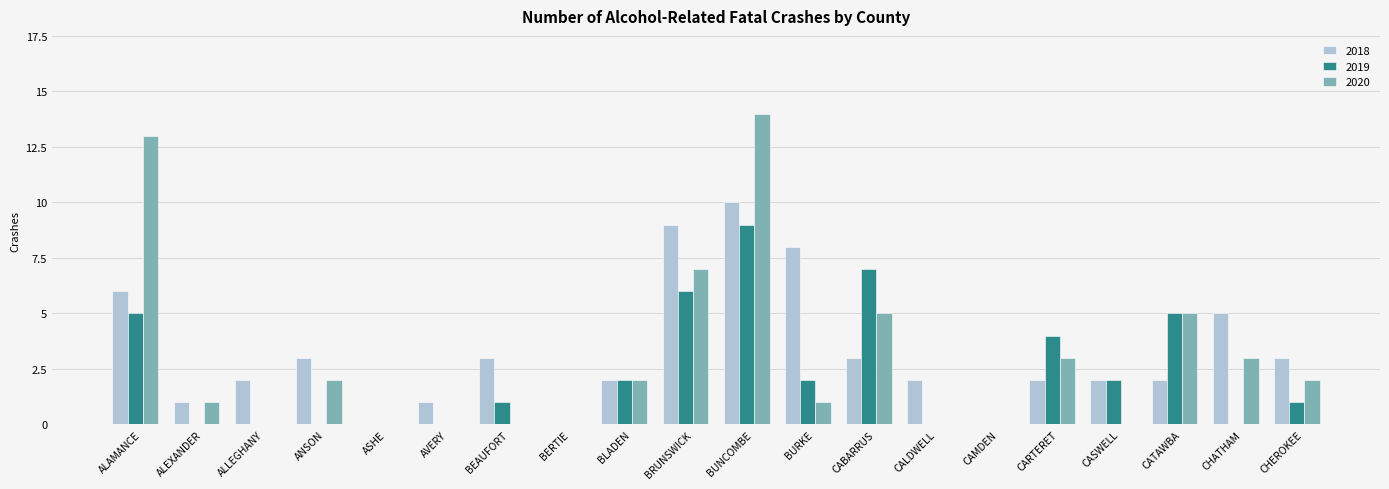

At which label does 2019 first exceed 1?

ALAMANCE